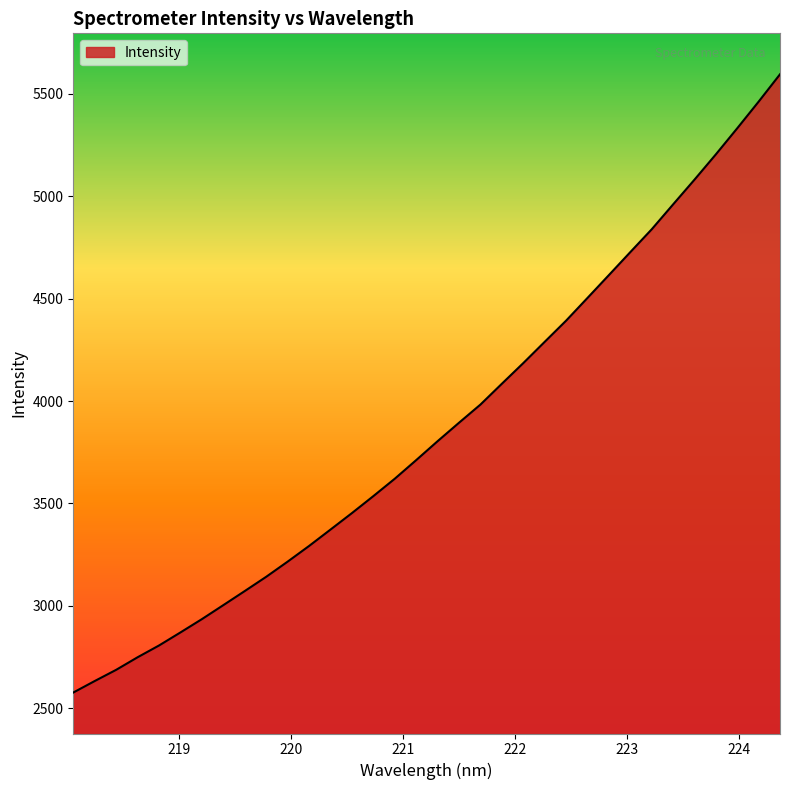

What is the greatest value displayed?

5595.1